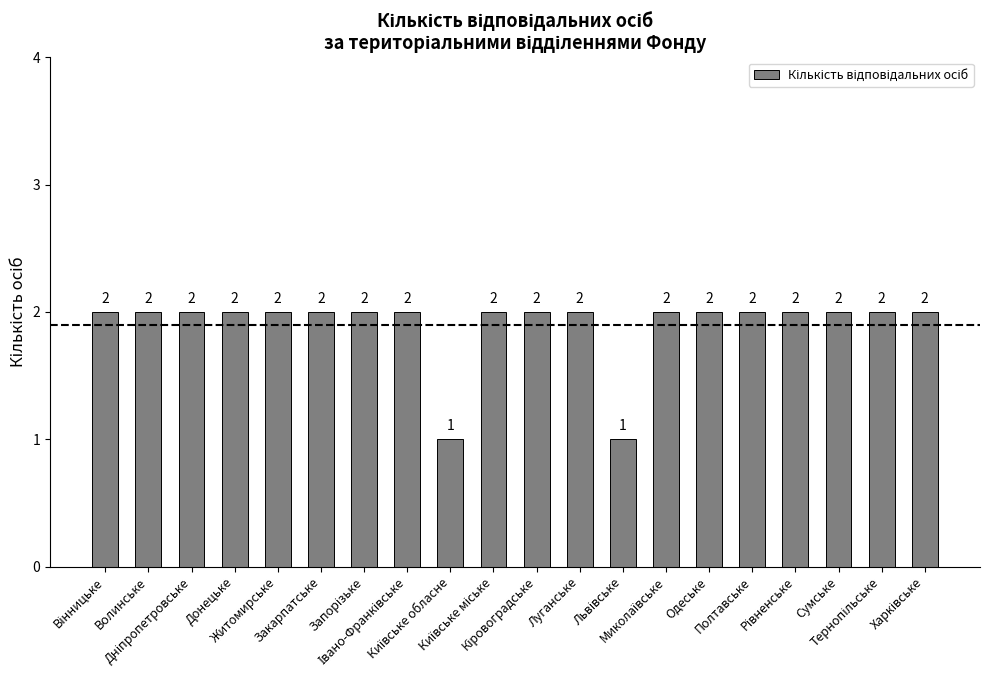

Count the values in the range 2 to 3.

18